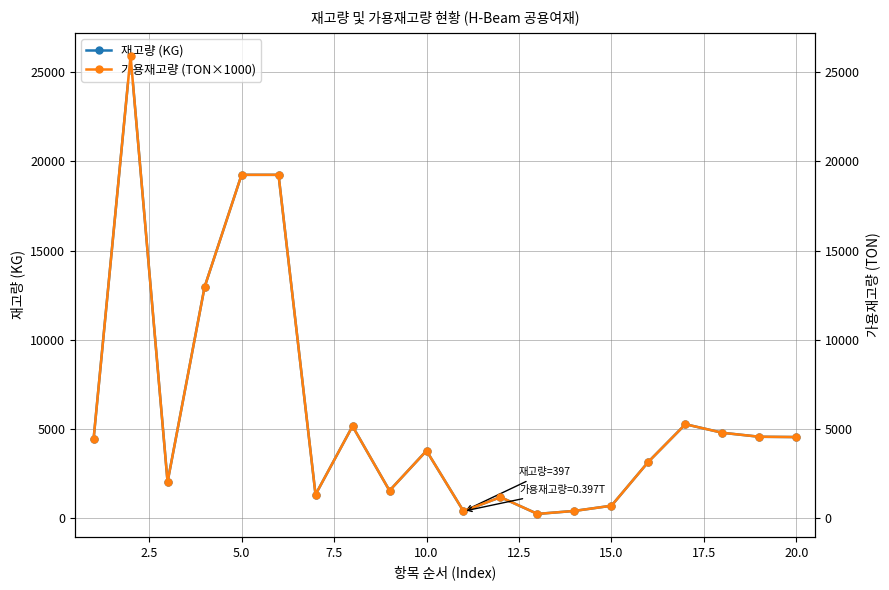

The value of 재고량 (KG) at 10.0 is 5250. True or false?

False